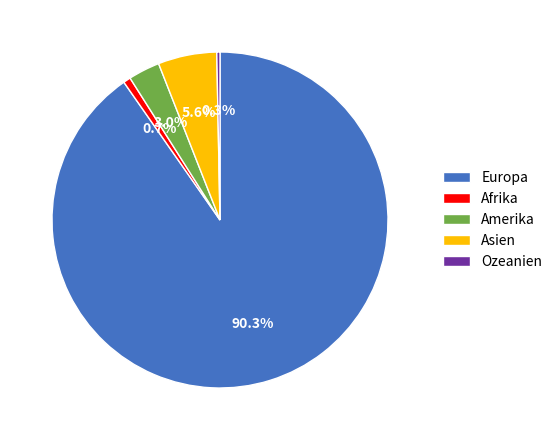

Which has a higher value, Europa or Afrika?

Europa